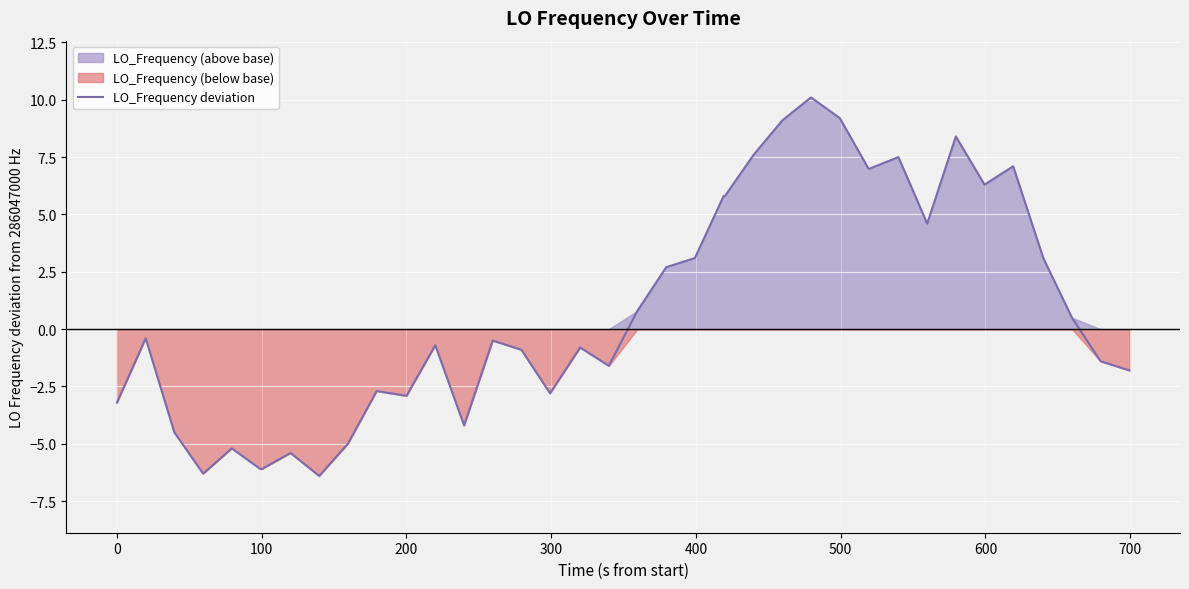

True or false: the data has more than 2 interior local peaks.

True